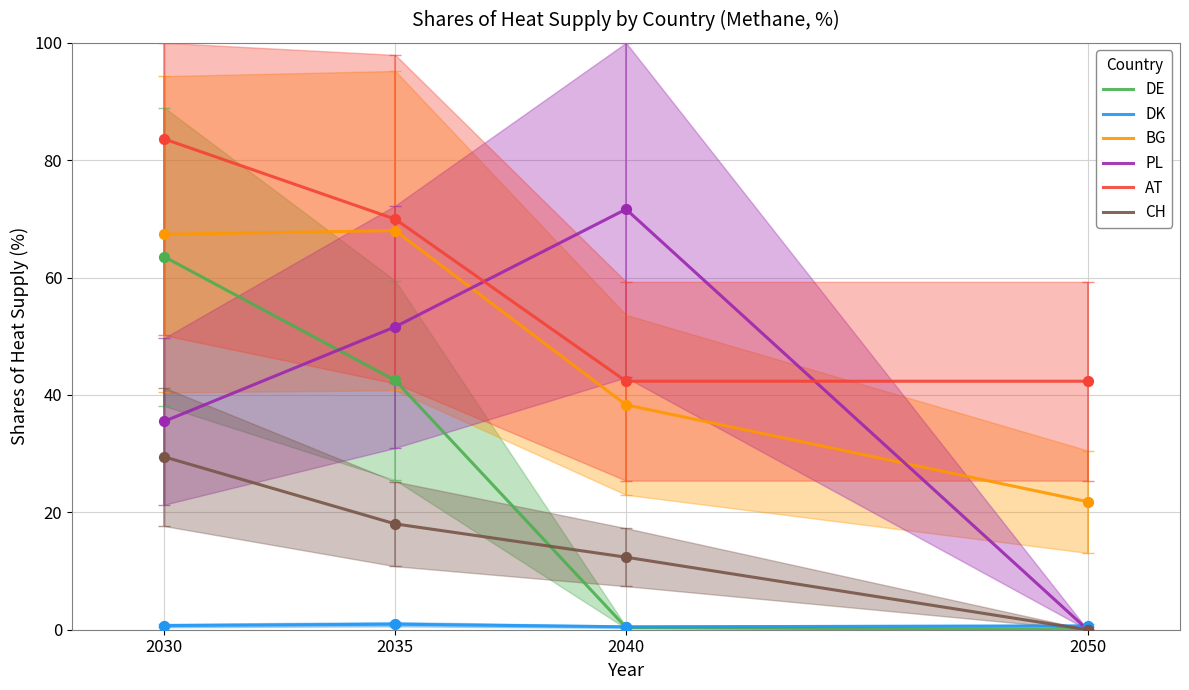

Which series has the widest spread of Y values?

PL